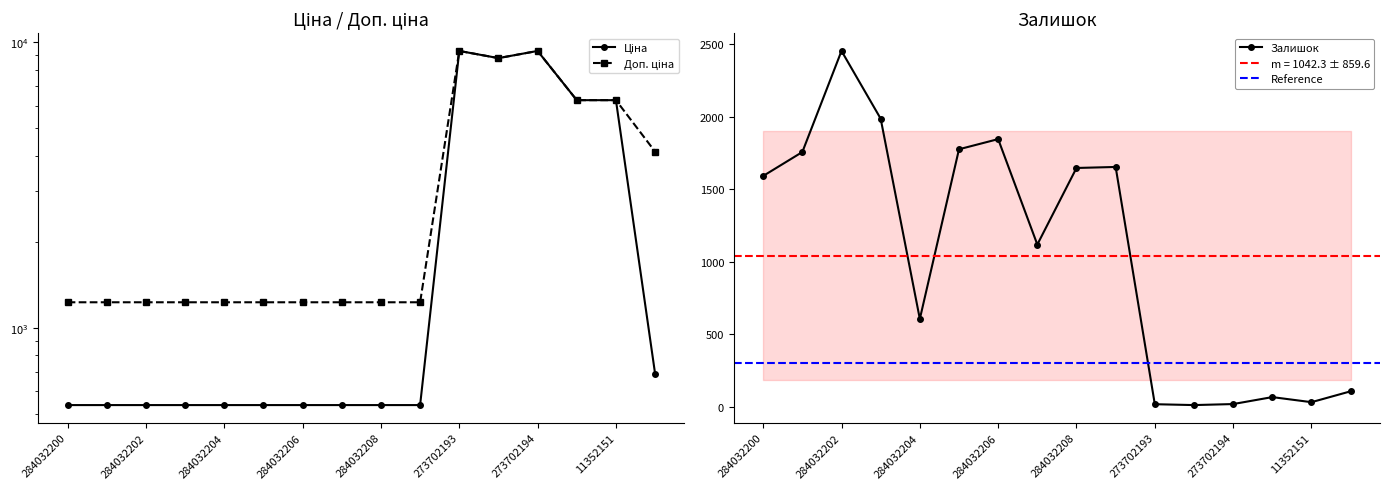

How many lines are shown in the chart?

3